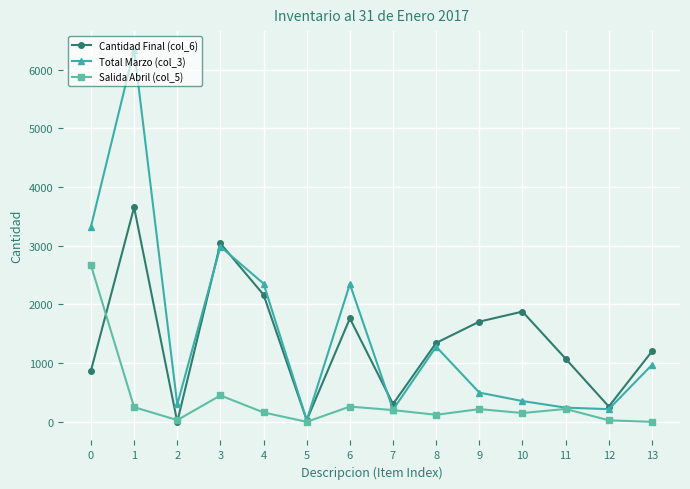

What is the approximate value of Cantidad Final (col_6) at 12, to the nearest 10?

260